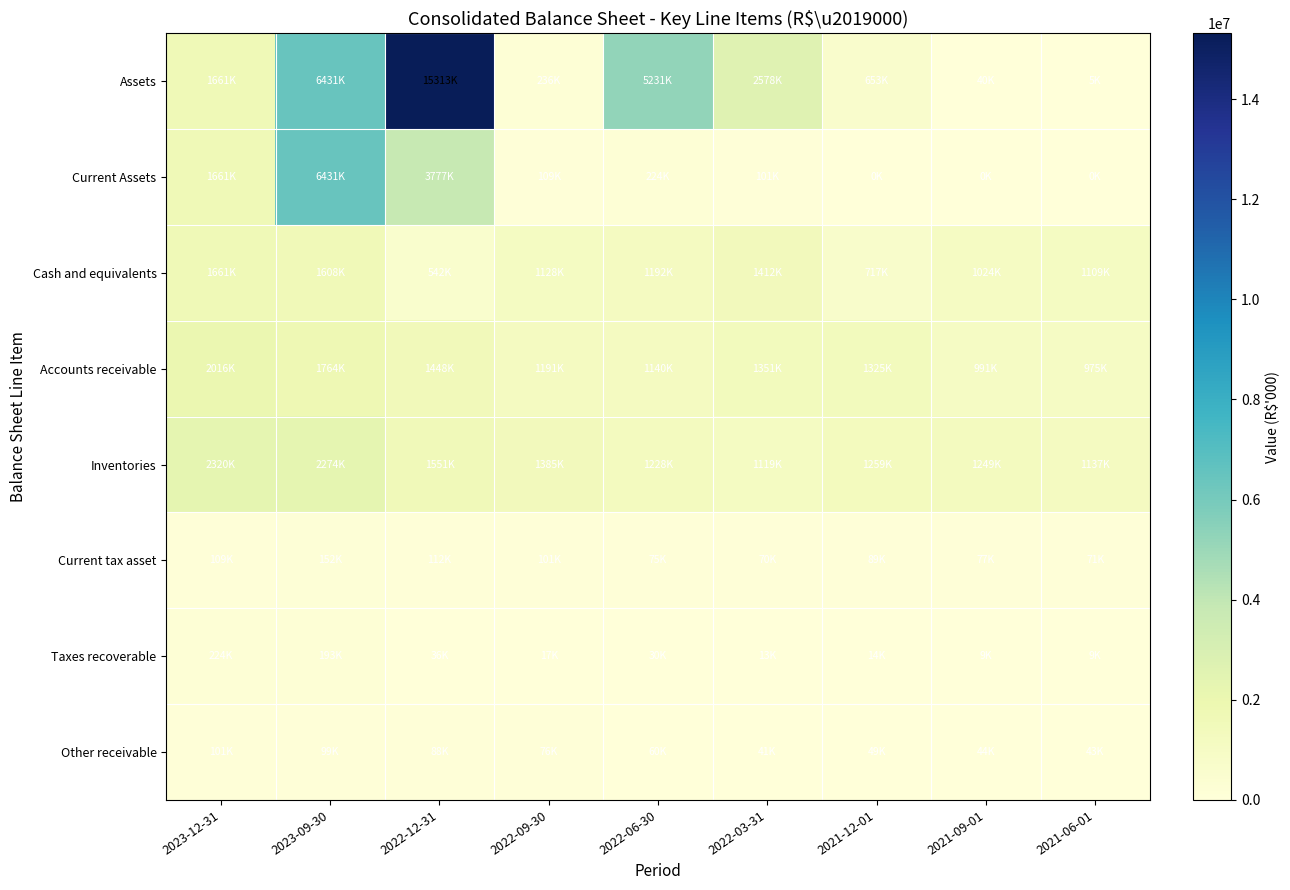

Which category has the highest value across all series?

2022-12-31